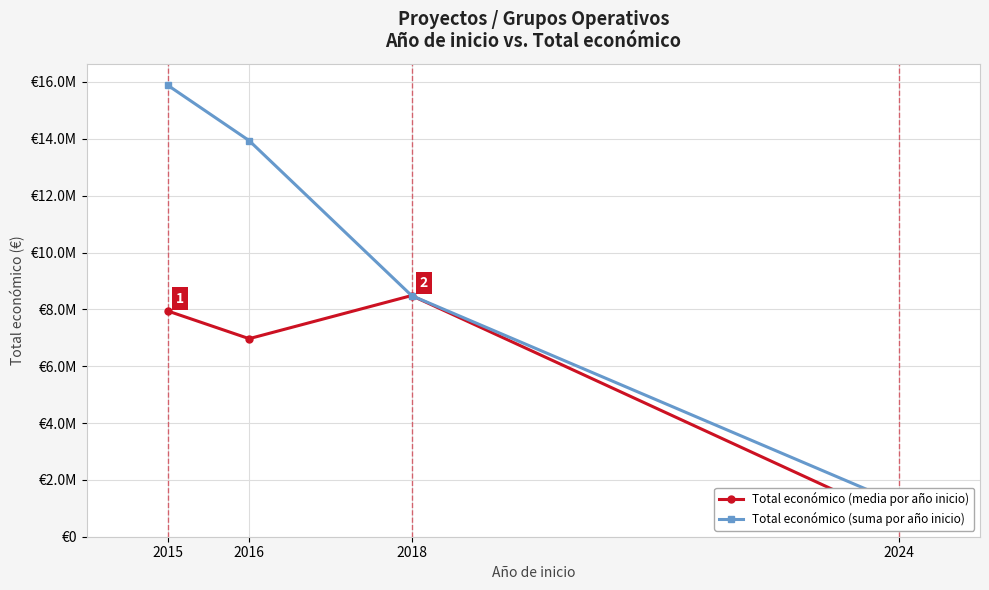

At which label does Total económico (suma por año inicio) reach its peak?

2015